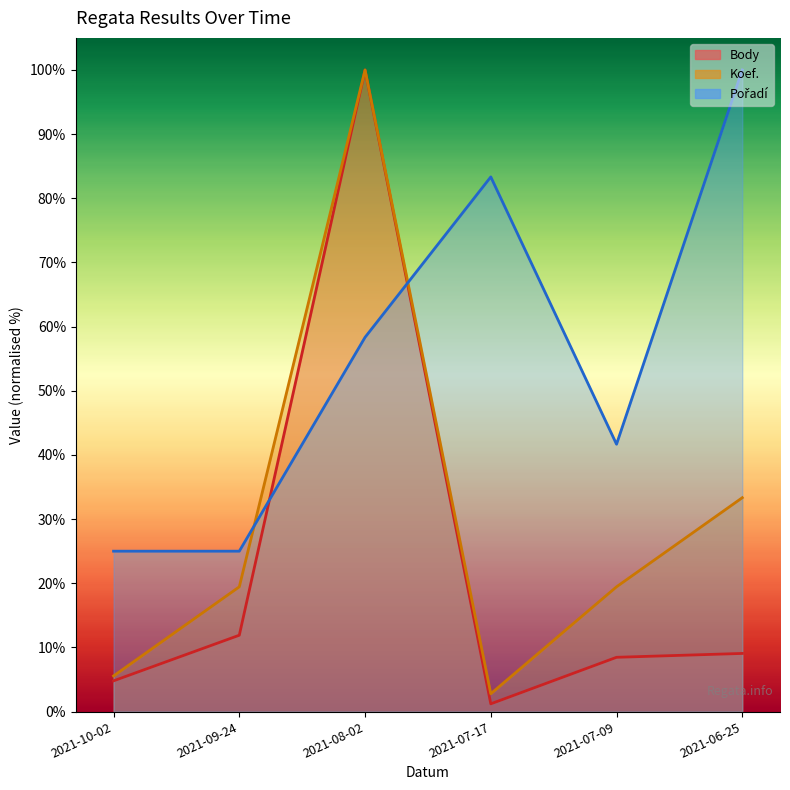

At which category does the chart reach its minimum across all series?

2021-07-17